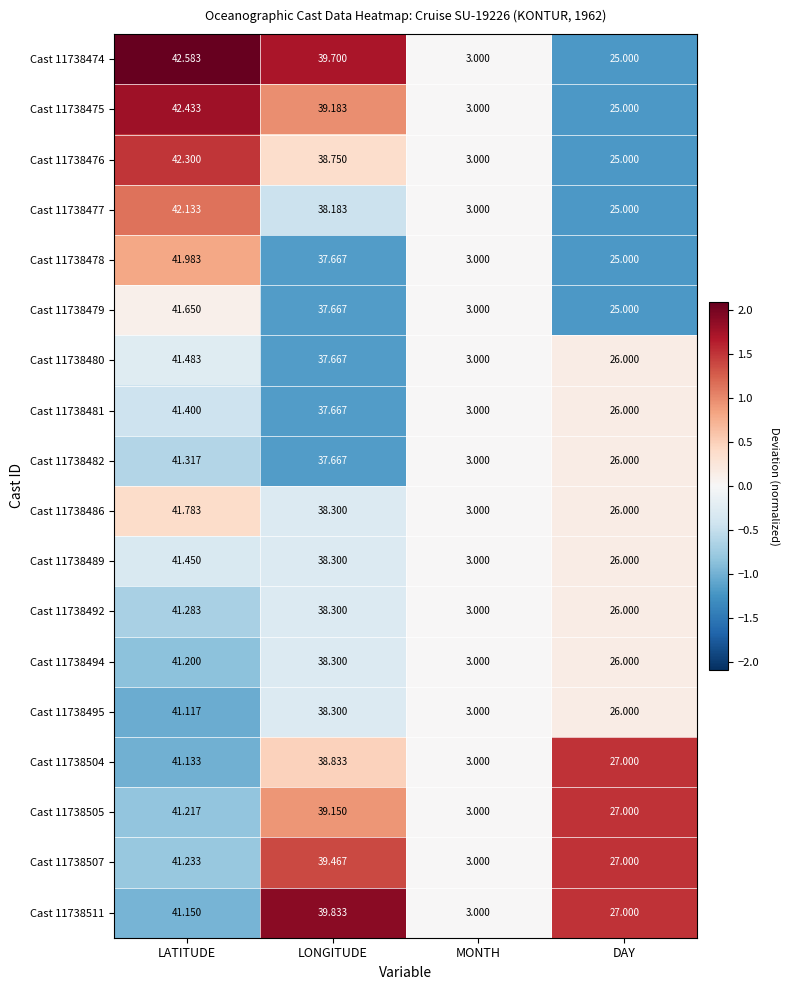

Which series has the widest spread of values?

Cast 11738474